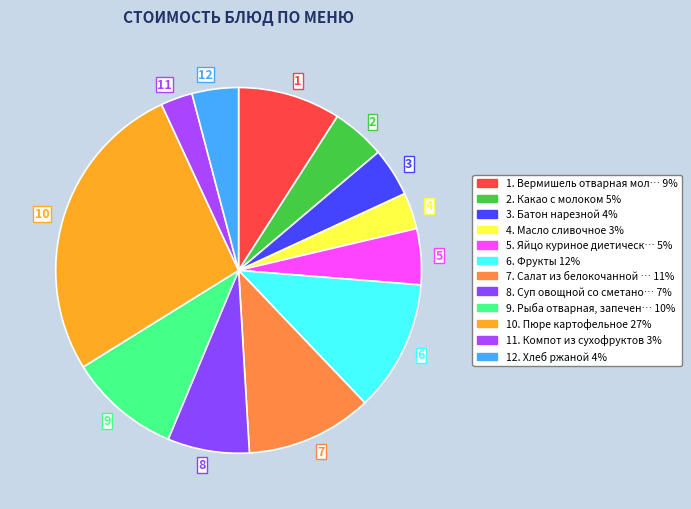

Which category has the biggest portion of the pie?

10